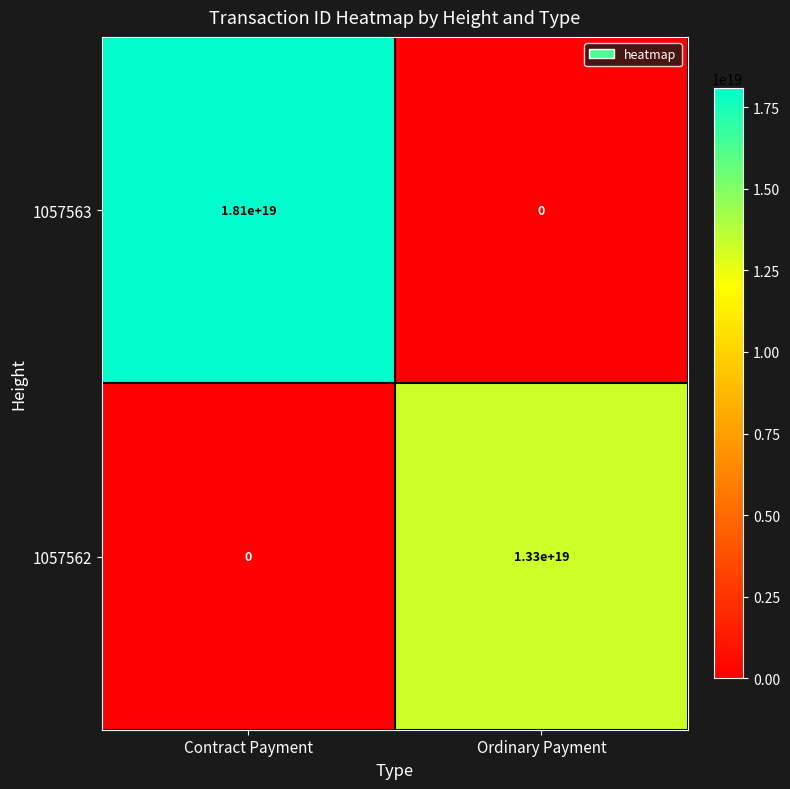

At how many categories does at least one series exceed 8229280001990446080?

2